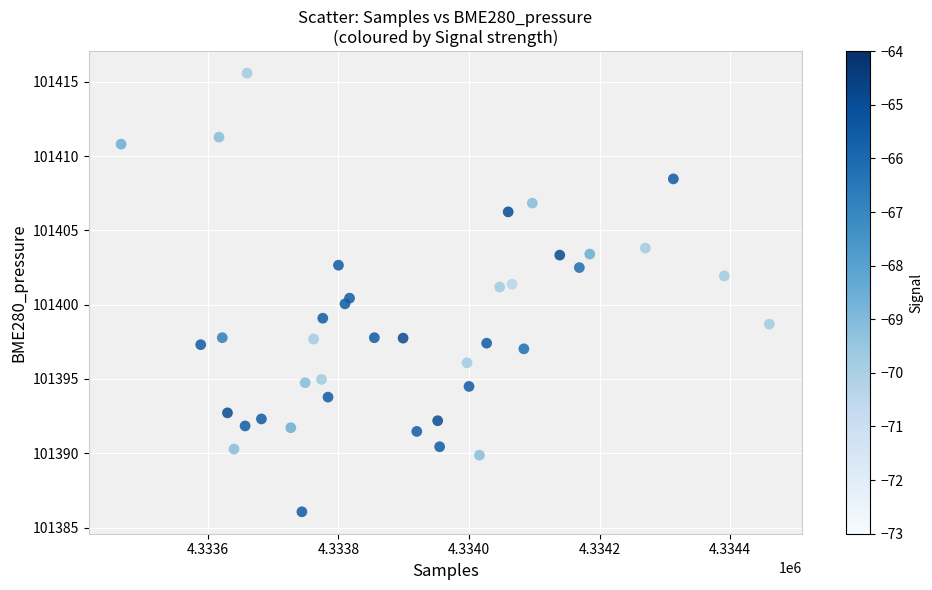

What is the range of X values (max minus min)?

993.0